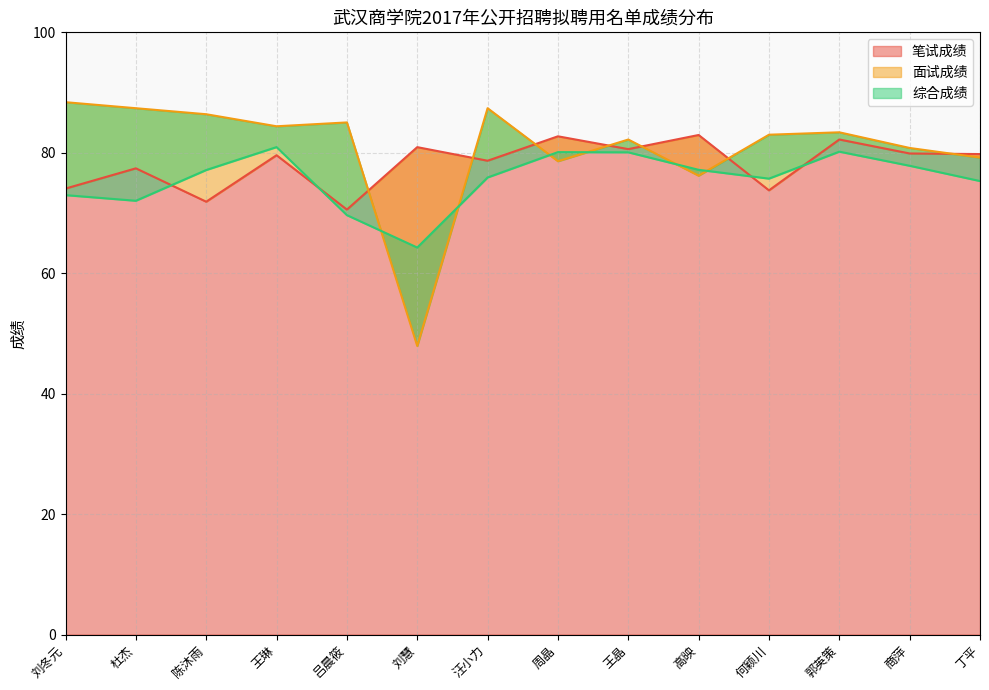

Where does the 综合成绩 series first go above 77?

陈沐雨